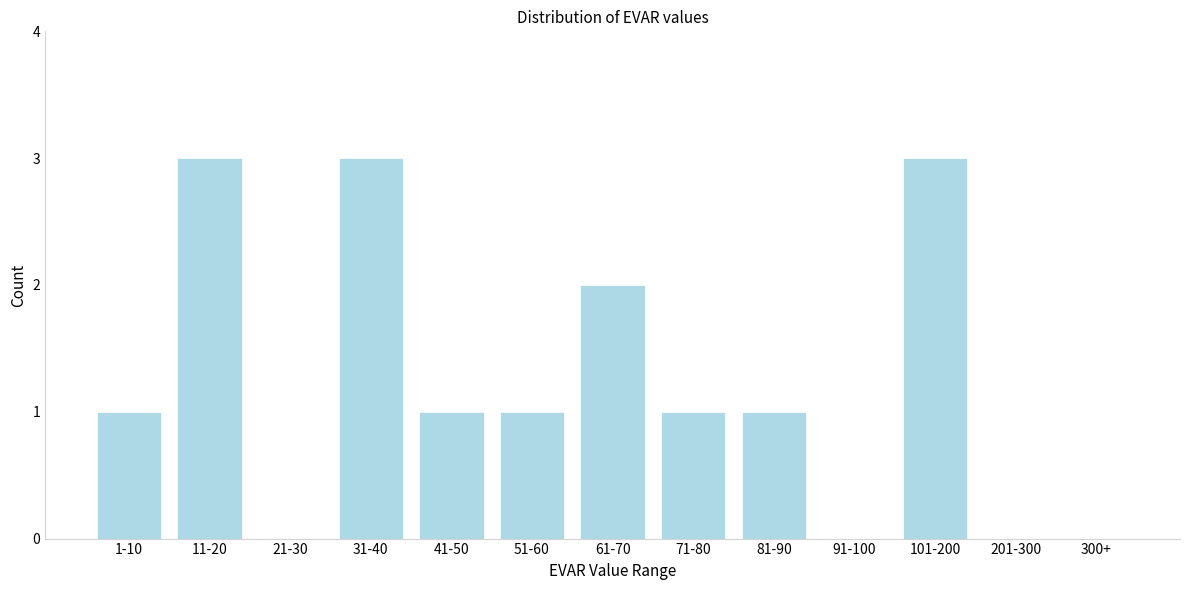

Reading left to right, what are all the values shown in this chart?

1-10=1	11-20=3	21-30=0	31-40=3	41-50=1	51-60=1	61-70=2	71-80=1	81-90=1	91-100=0	101-200=3	201-300=0	300+=0